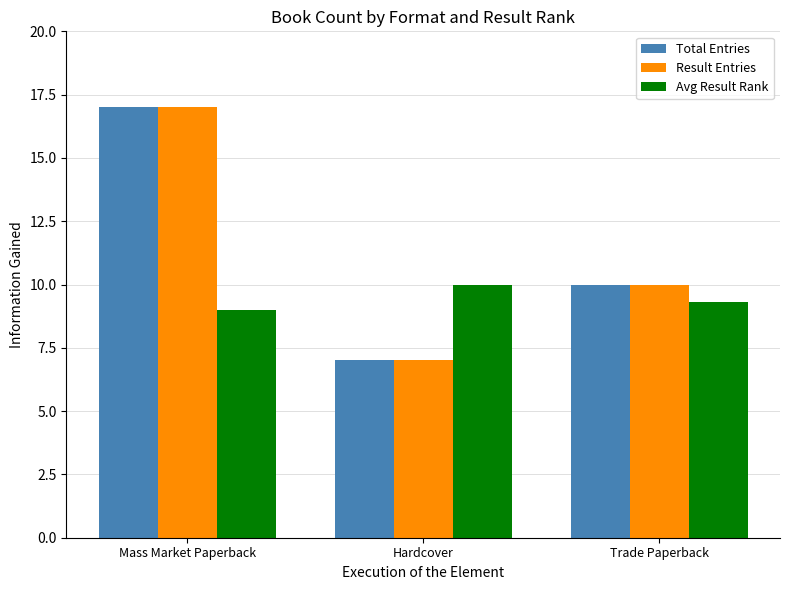

Does the chart contain any negative values?

No